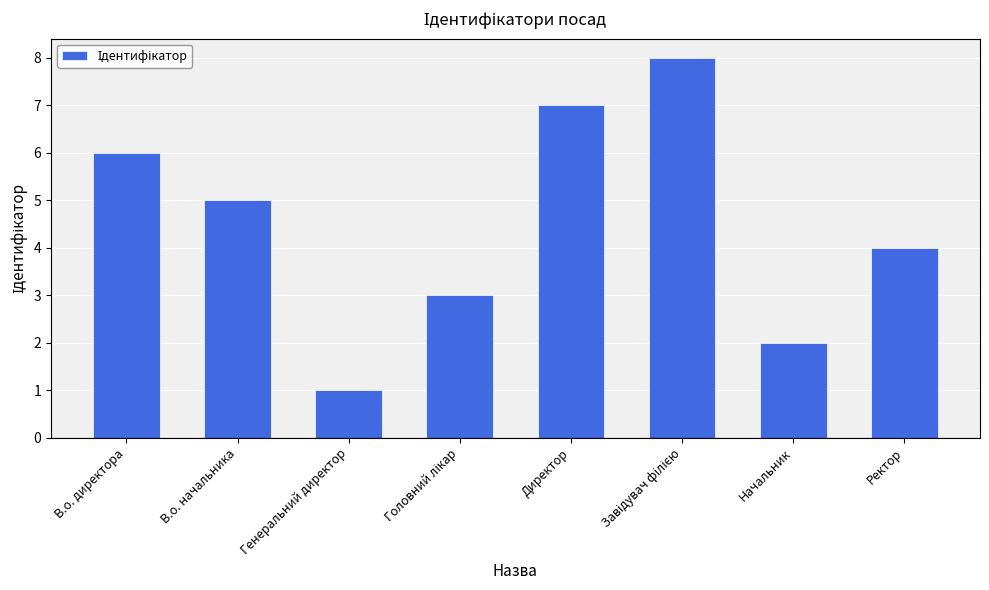

What position from the right is Ректор?

1